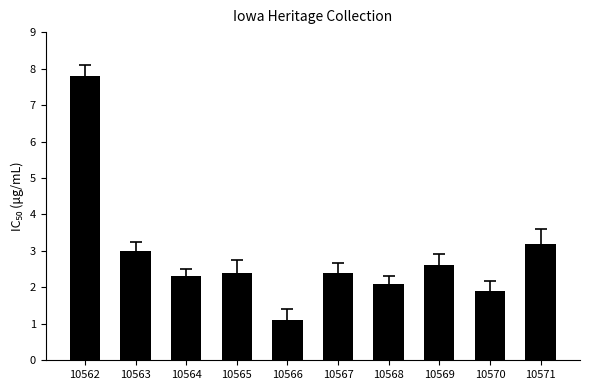

What is the approximate value at 10566?

1.1